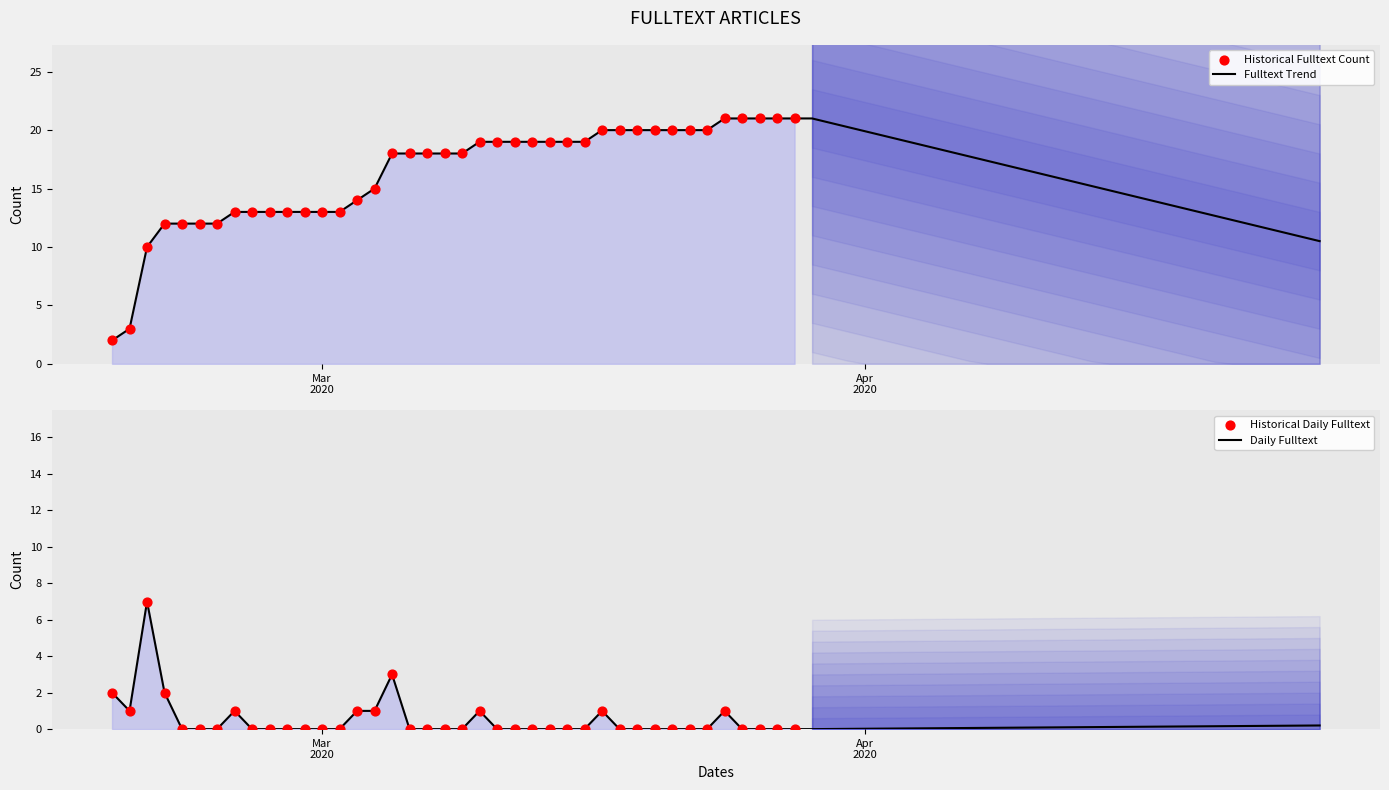

What is the change in value from 2020-02-20 to 2020-03-22?

-7